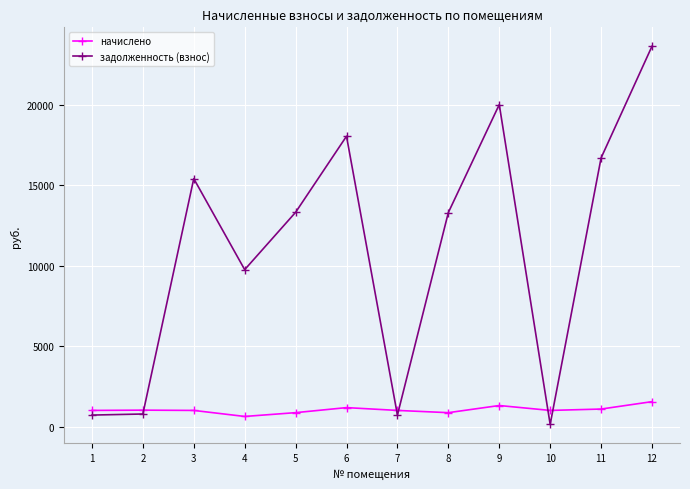

Which series has the widest spread of values?

задолженность (взнос)